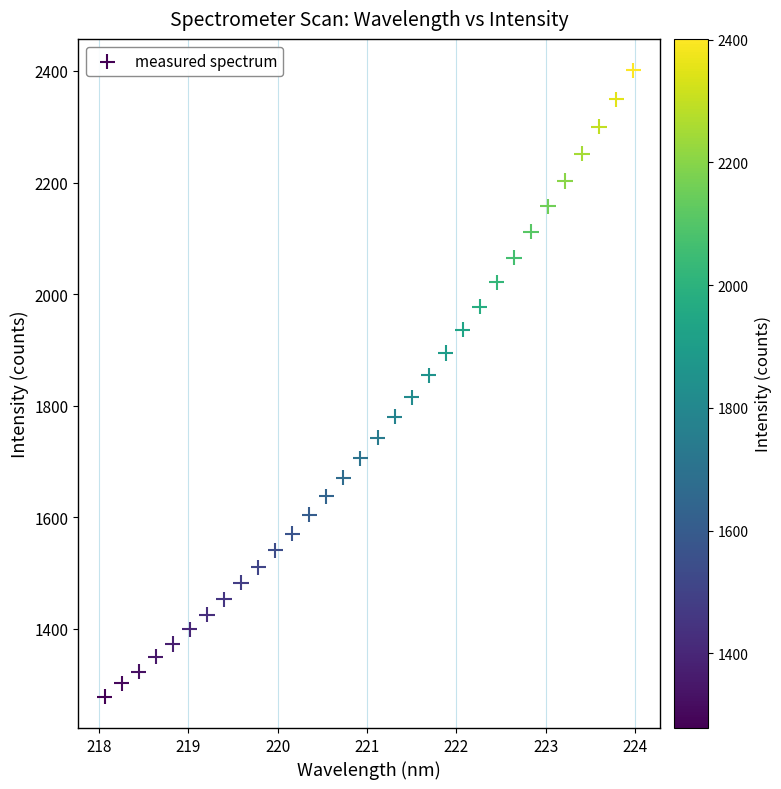

What is the range of X values (max minus min)?

5.9